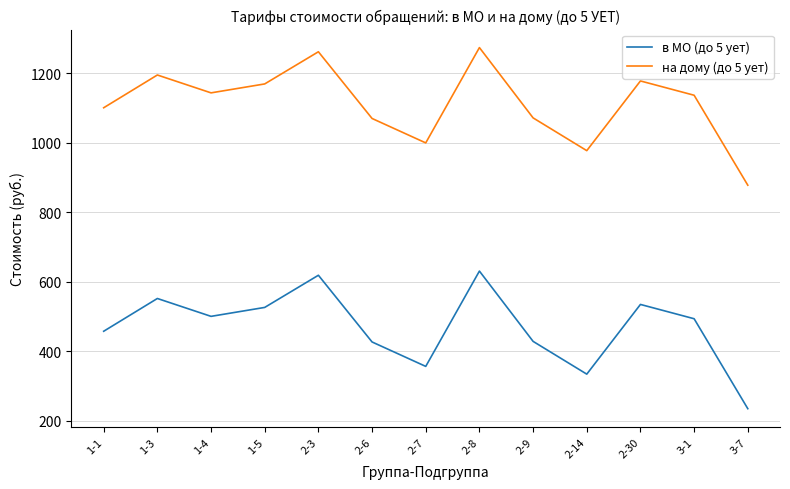

How many interior local peaks does the в МО (до 5 ует) series have?

4